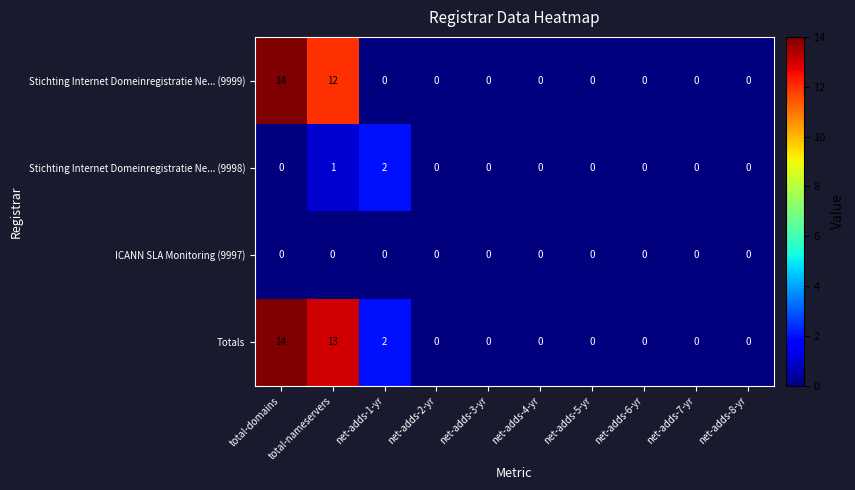

Which series changed the most between total-nameservers and net-adds-4-yr?

Totals